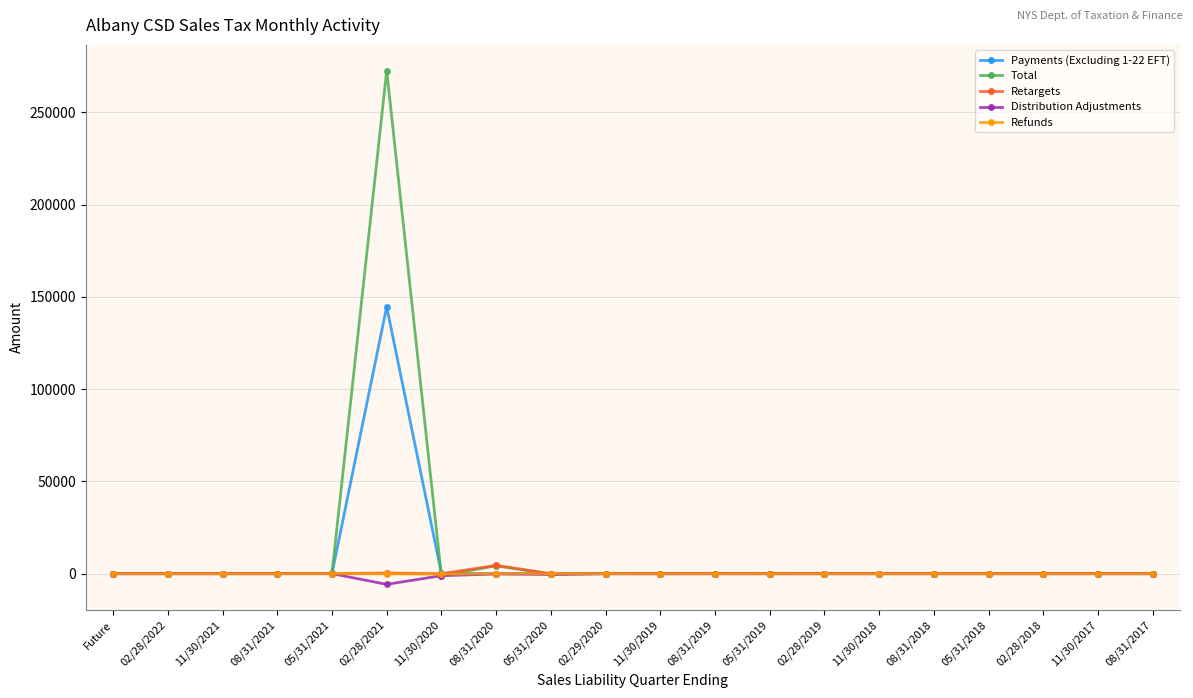

Which category has the lowest value across all series?

02/28/2021